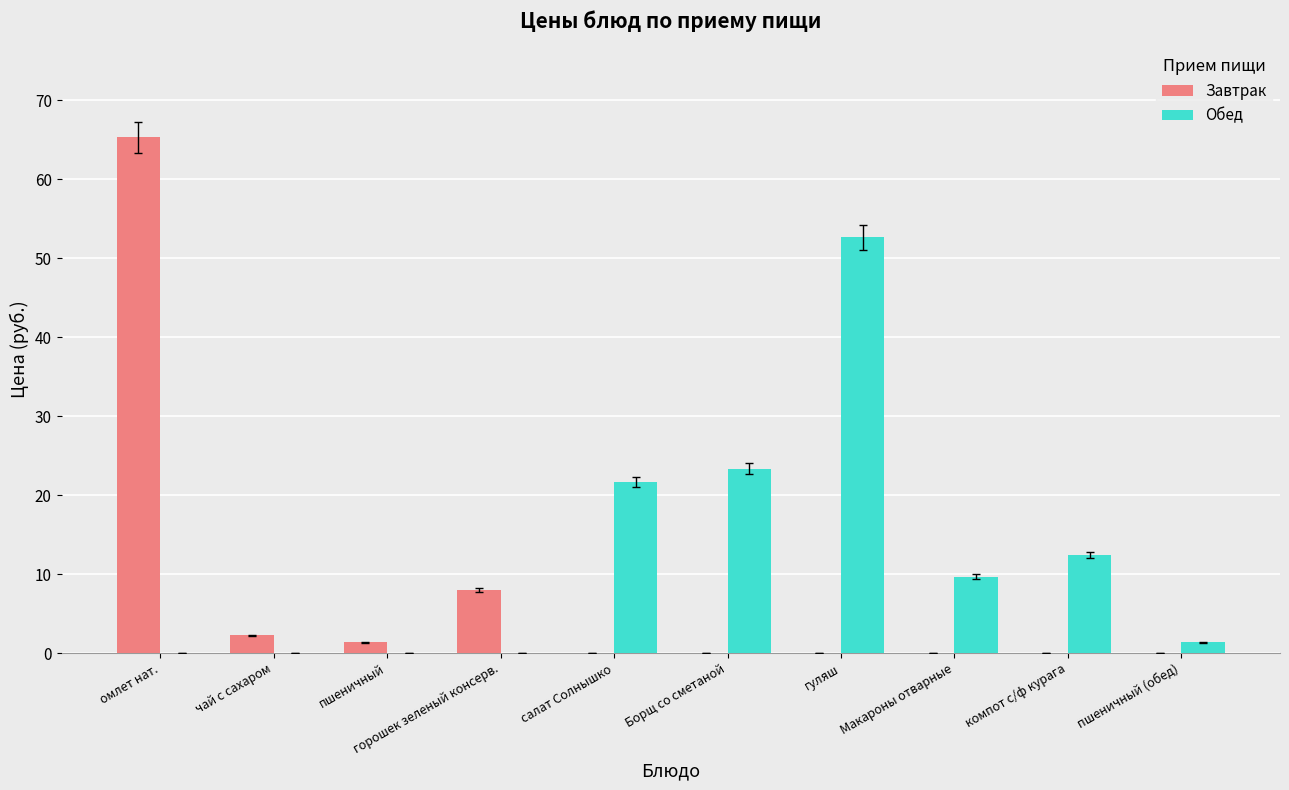

Which series changed the most between горошек зеленый консерв. and Борщ со сметаной?

Обед